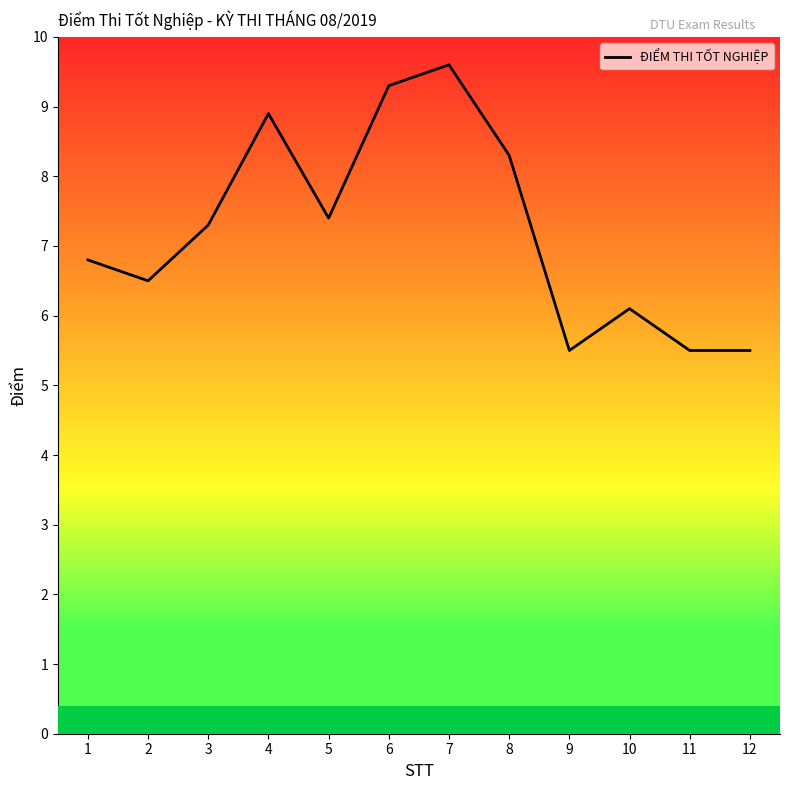

How many distinct data groups are displayed?

1